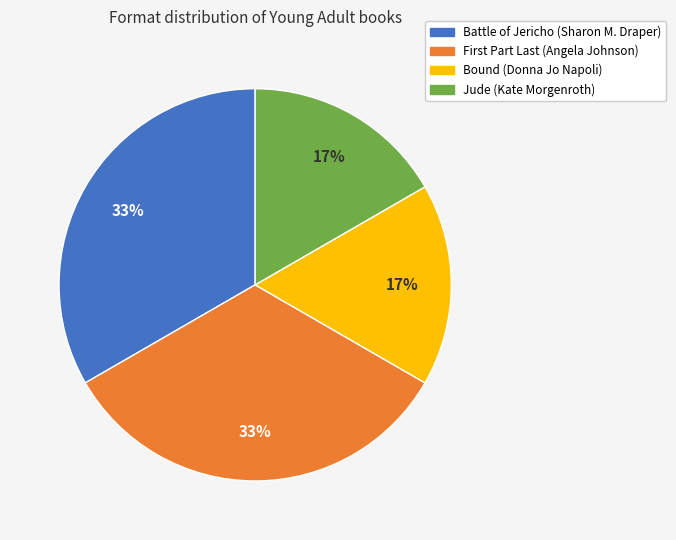

To the nearest percent, what is the combined percentage of Battle of Jericho (Sharon M. Draper) and Bound (Donna Jo Napoli)?

50%